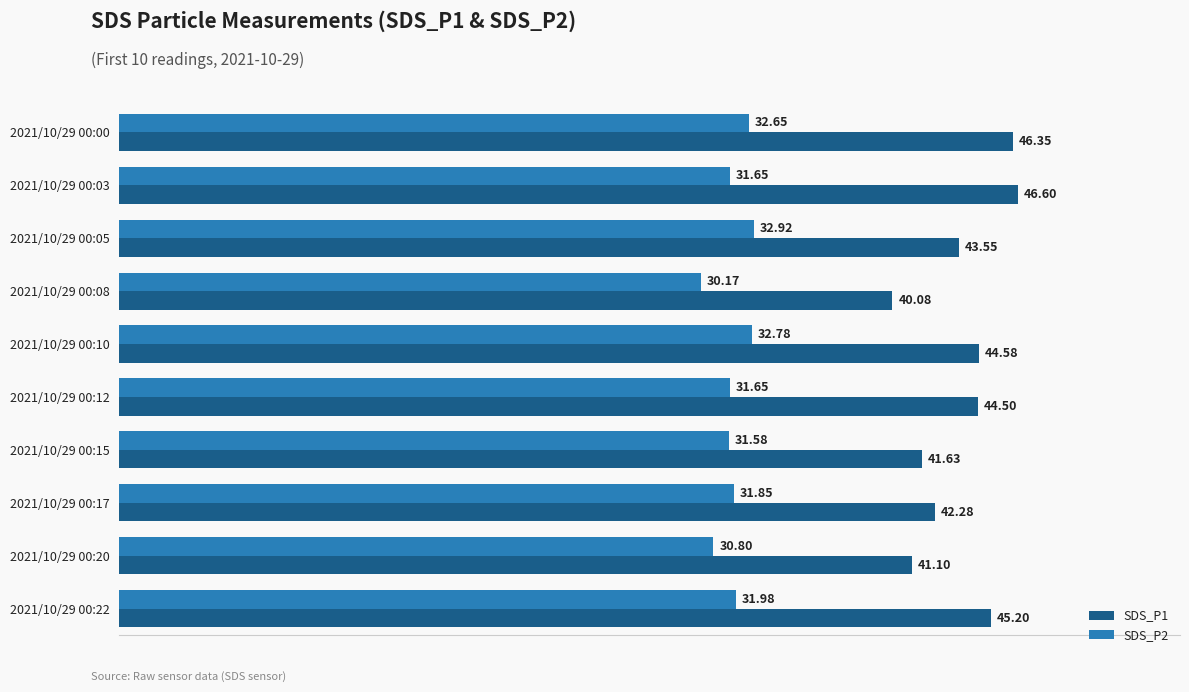

What is the total value across all series at 2021/10/29 00:10?

77.4